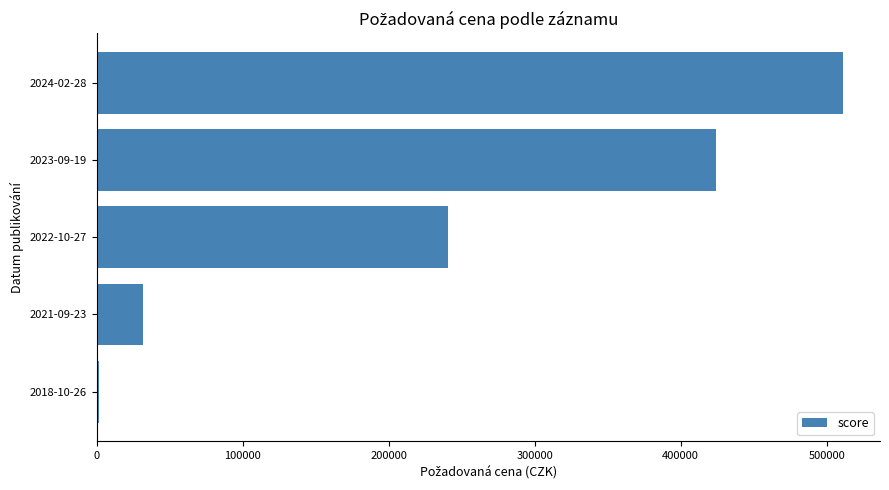

At which label is the value closest to 256243?

2022-10-27